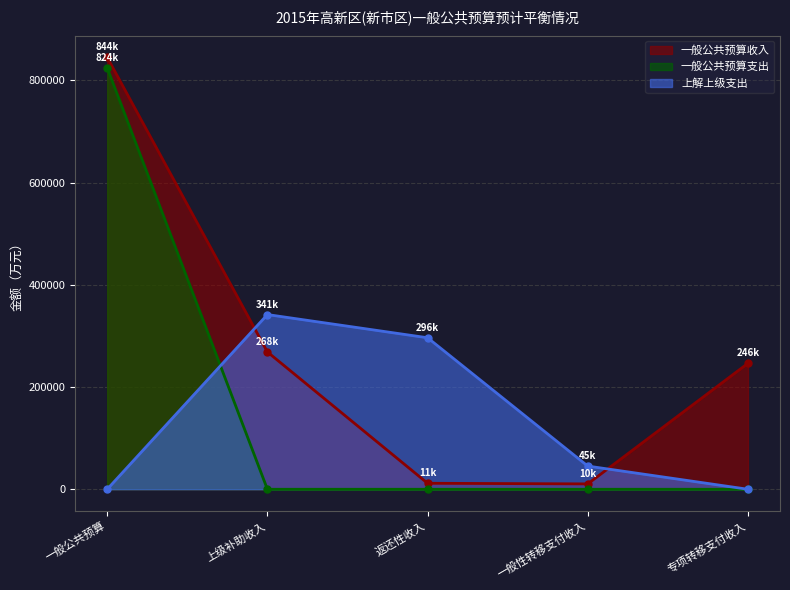

True or false: 上解上级支出 has more than 2 points higher than both neighbors.

False